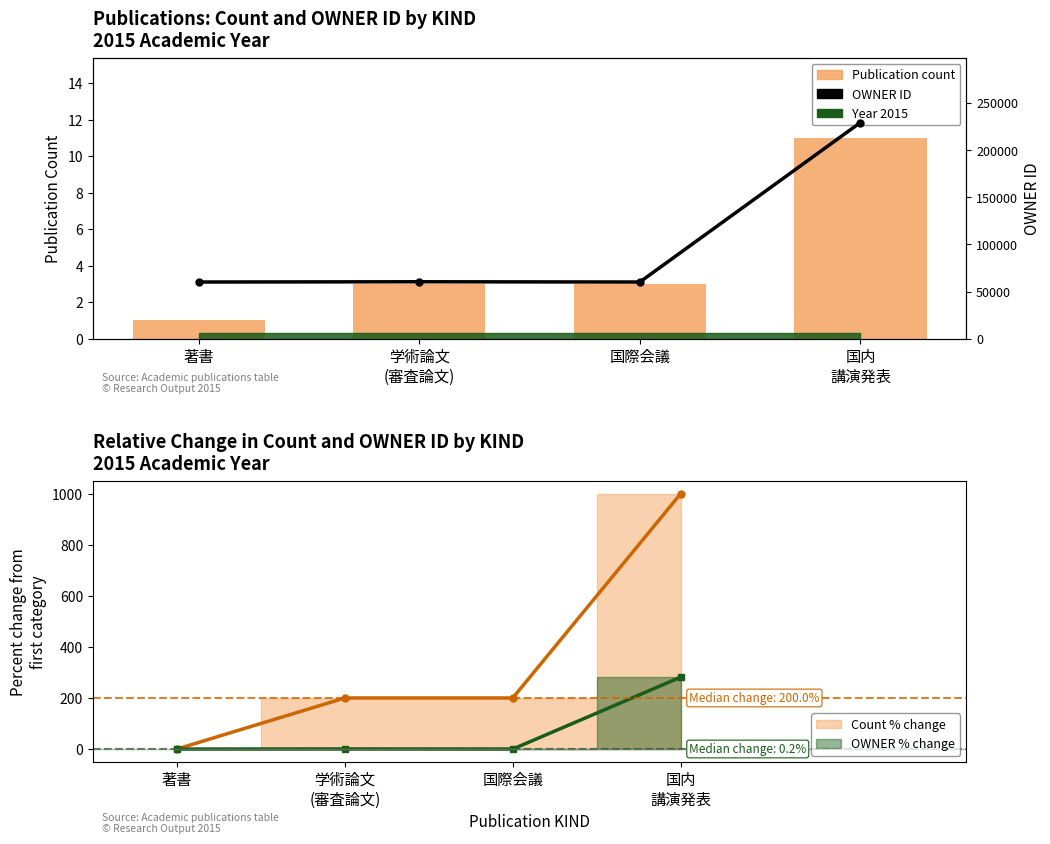

Rank the categories by Publication count value from highest to lowest.

国内
講演発表, 学術論文
(審査論文), 国際会議, 著書